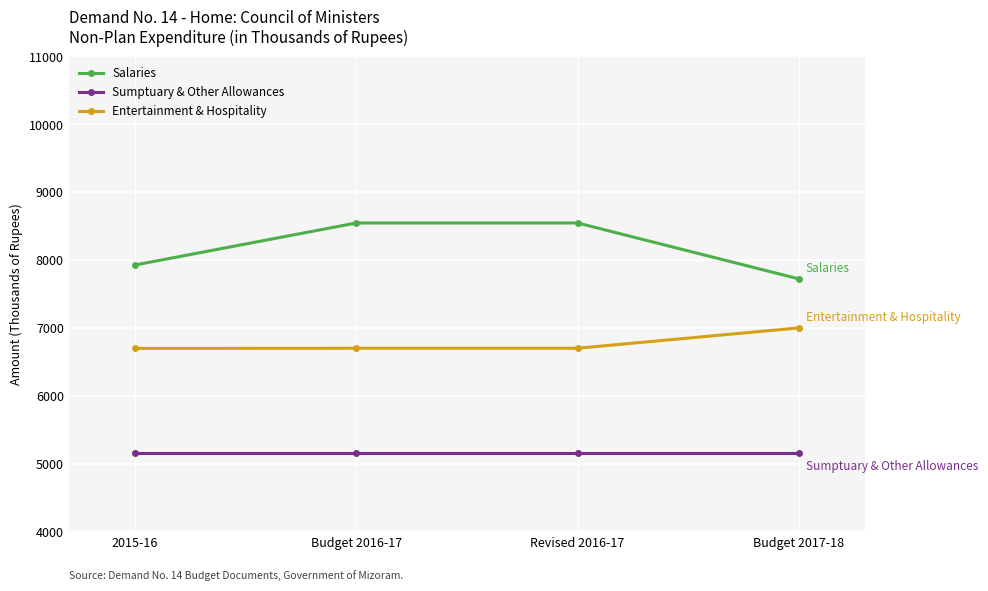

The value of Salaries at 2015-16 is 7927. True or false?

True